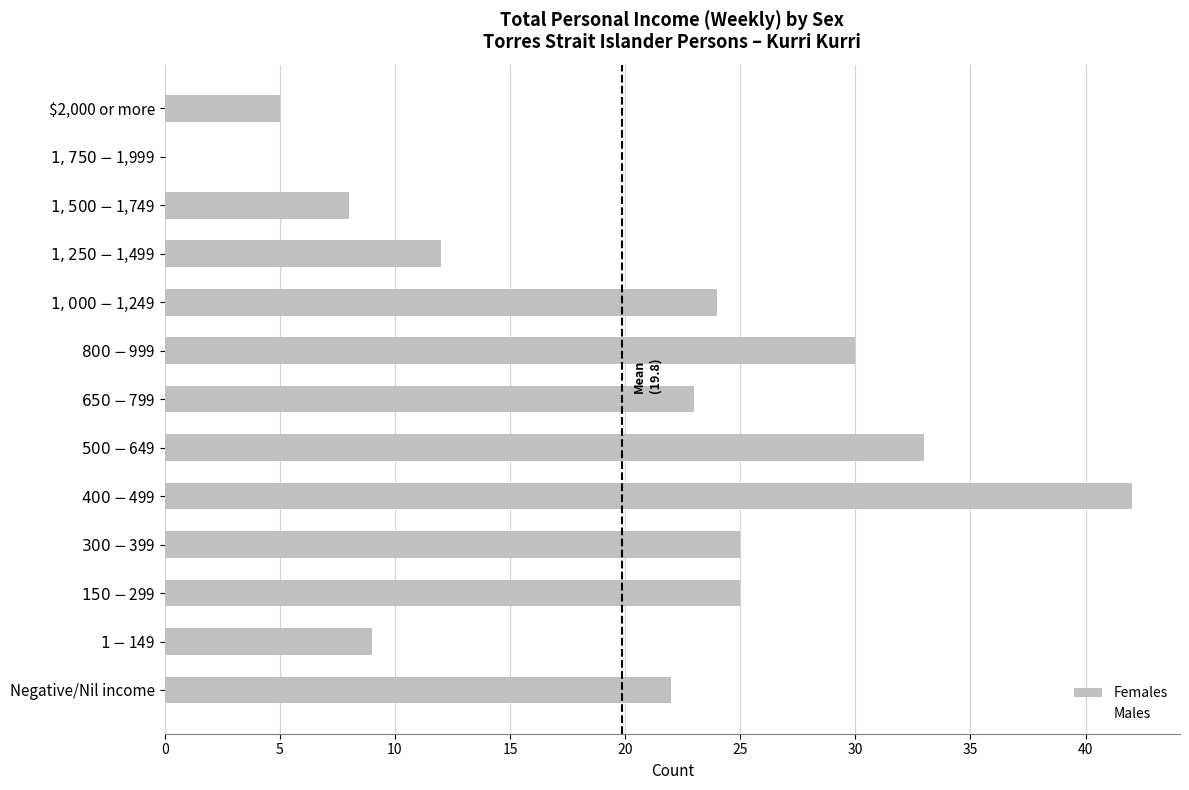

What is the sum of all values?

258